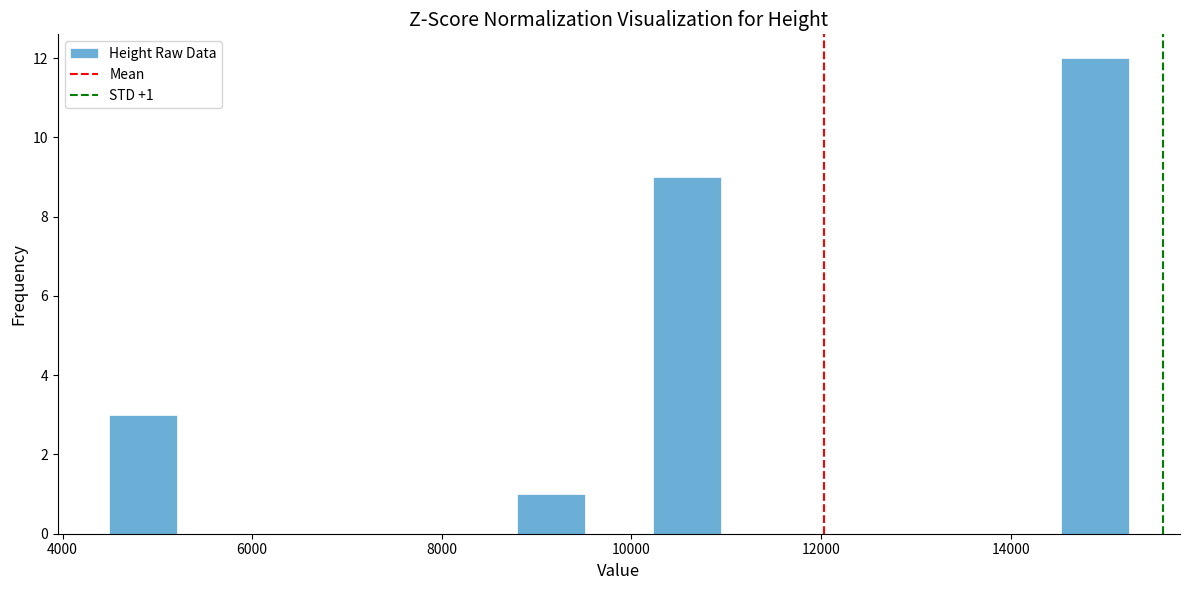

Read against the x-axis, roughly where is the centre of the tallest bar?

14800